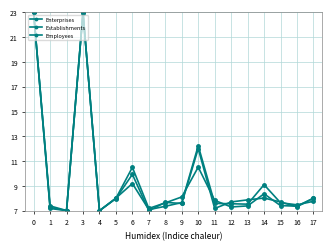

At which label is Employees closest to 15?

10